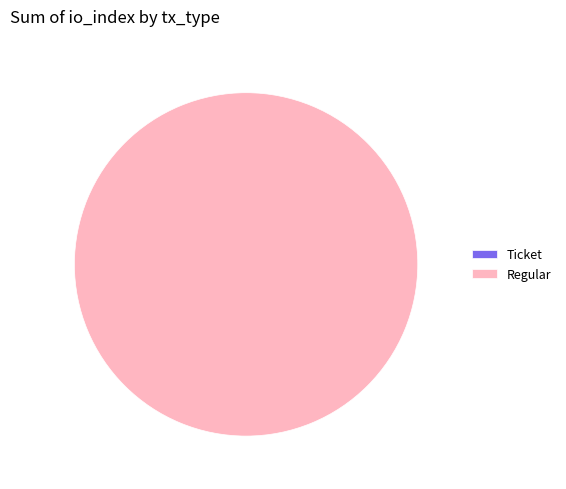

Which slice is the largest?

Regular